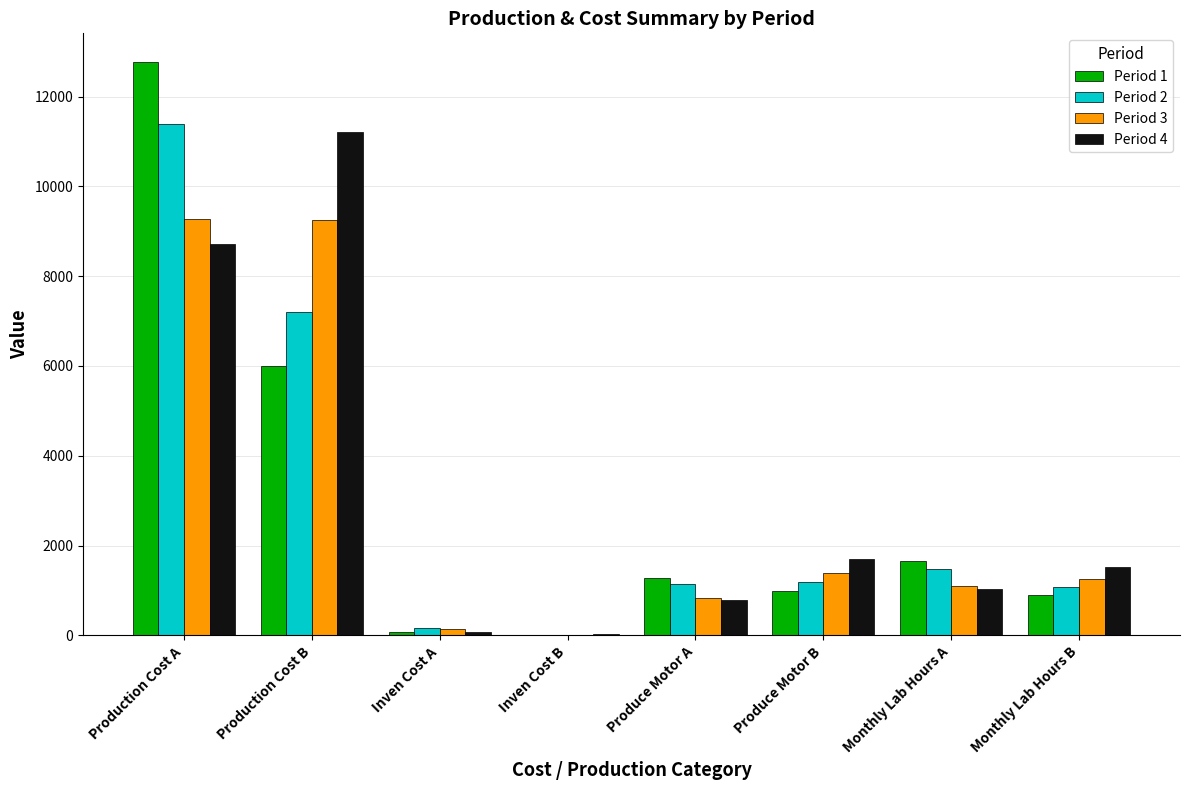

What is the sum of all Period 3 values?

23239.1